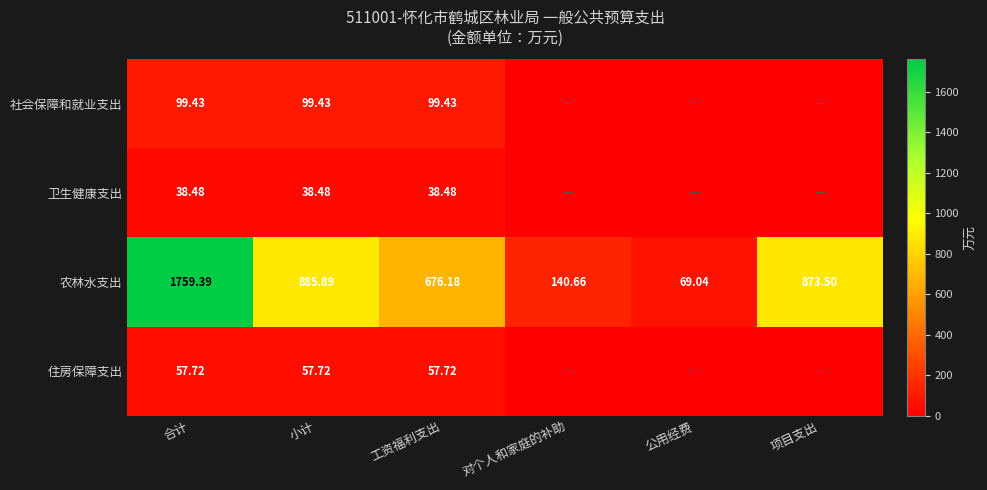

How many data points in 农林水支出 are above 873?

3